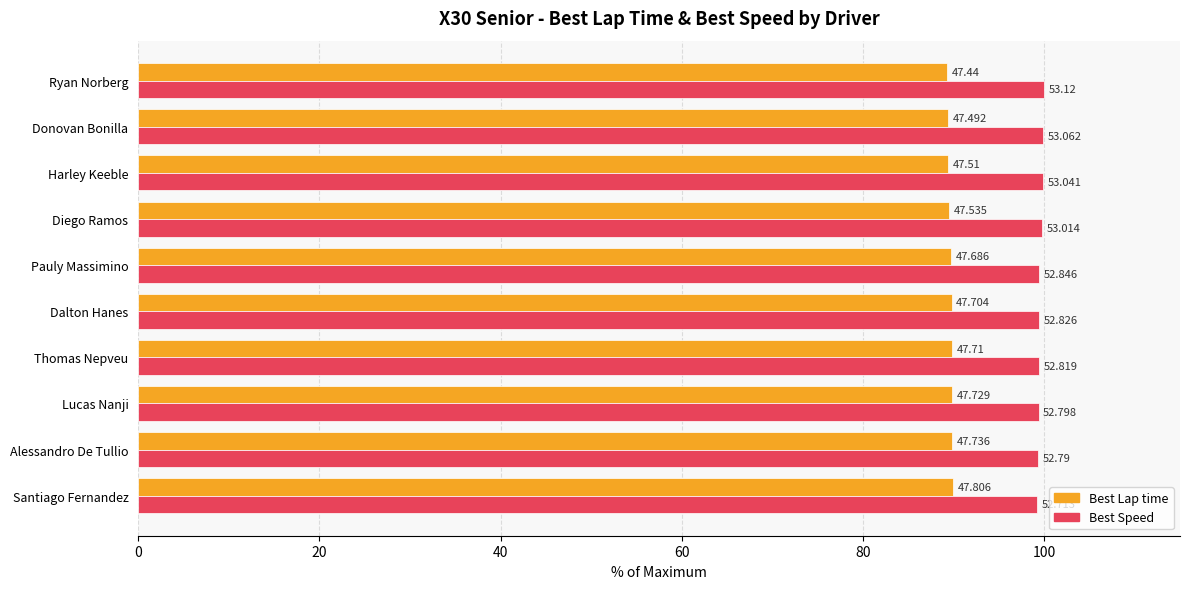

What are all the series names shown in the legend?

Best Lap time, Best Speed